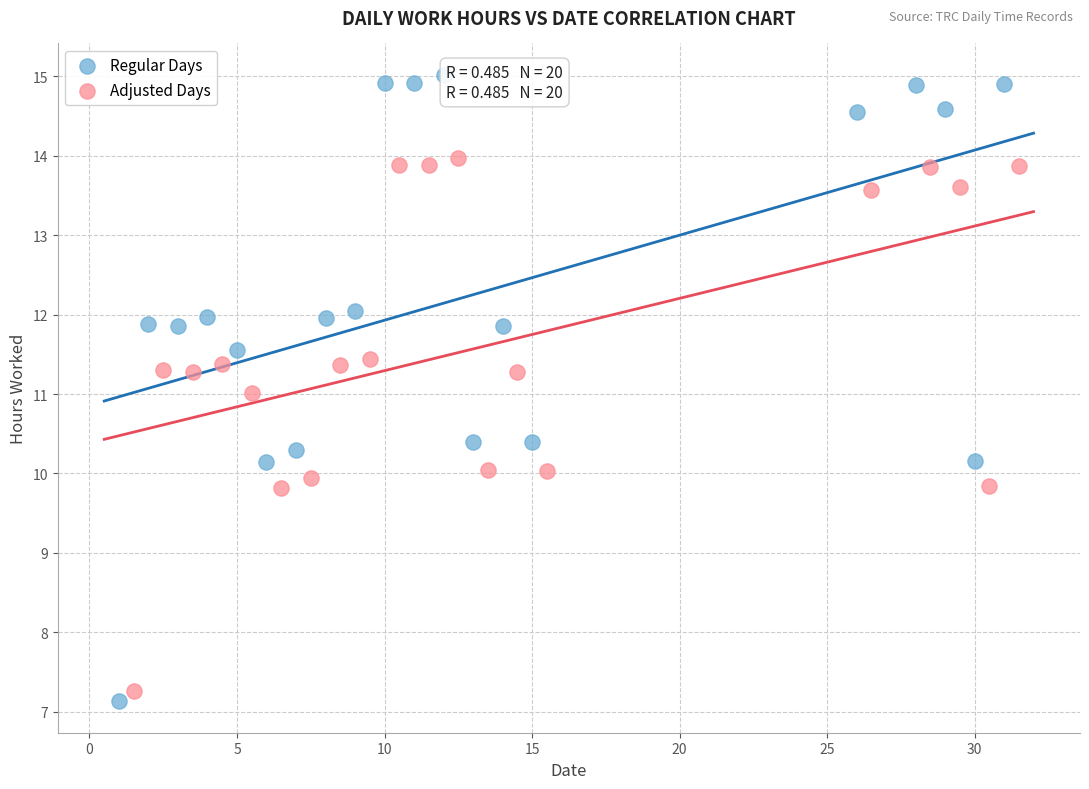

Which series contains the lowest Y value?

Regular Days